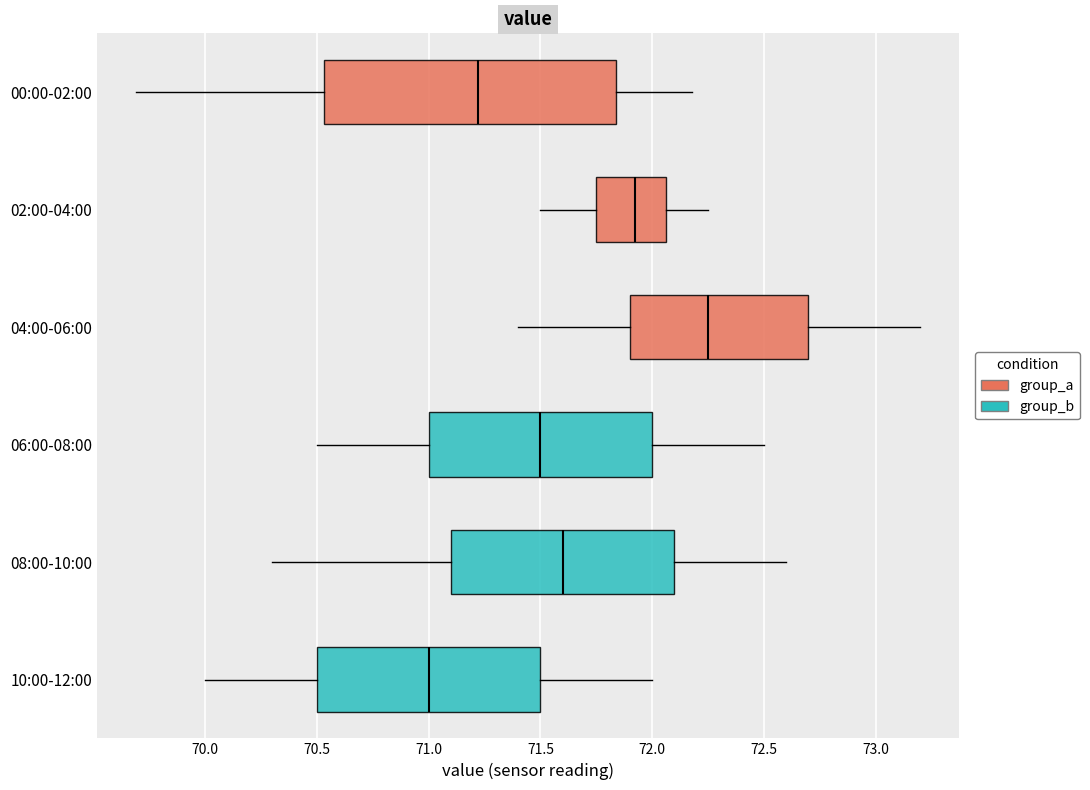

Reading bottom to top, read every box against the x-axis: the position of its median line, the range the box covers, and the ends of its whiskers. The values are not printed on the chart, so give them approximately, as read against the axis.

10:00-12:00: median 71.00, box 70.50 to 71.50, whiskers 70.00 to 72.00
08:00-10:00: median 71.60, box 71.10 to 72.10, whiskers 70.30 to 72.60
06:00-08:00: median 71.50, box 71.00 to 72.00, whiskers 70.50 to 72.50
04:00-06:00: median 72.25, box 71.90 to 72.70, whiskers 71.40 to 73.20
02:00-04:00: median 71.95, box 71.75 to 72.05, whiskers 71.50 to 72.25
00:00-02:00: median 71.20, box 70.55 to 71.85, whiskers 69.70 to 72.20